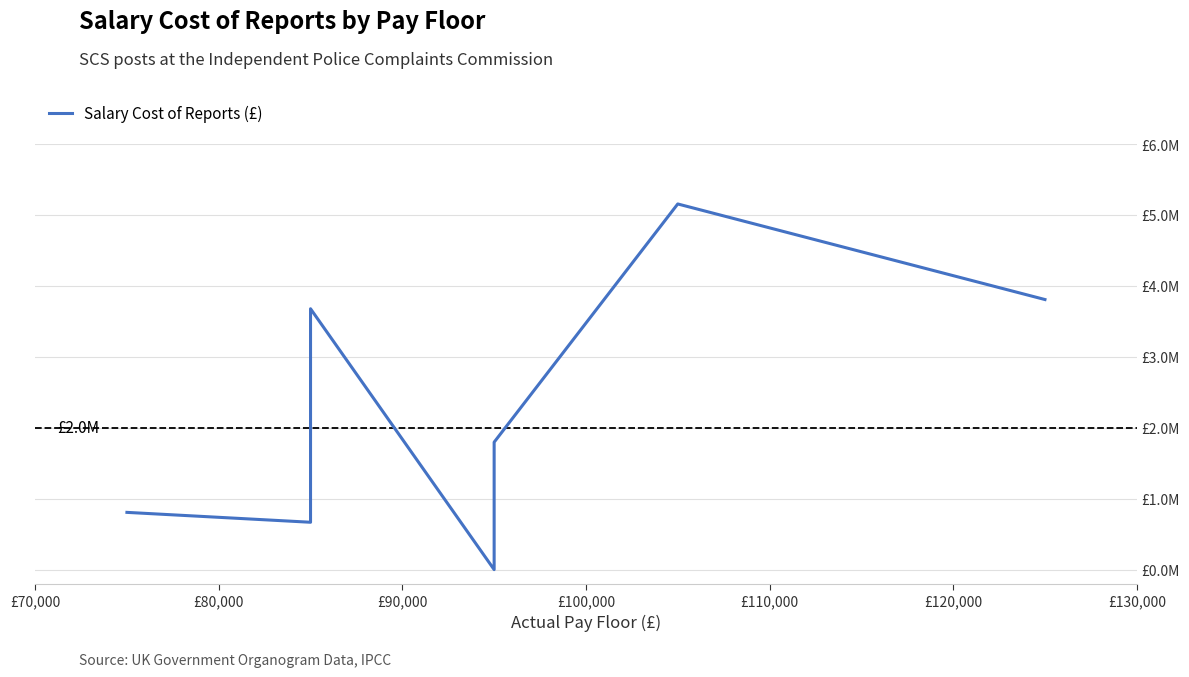

What is the difference between the maximum and minimum values?

5155261.2